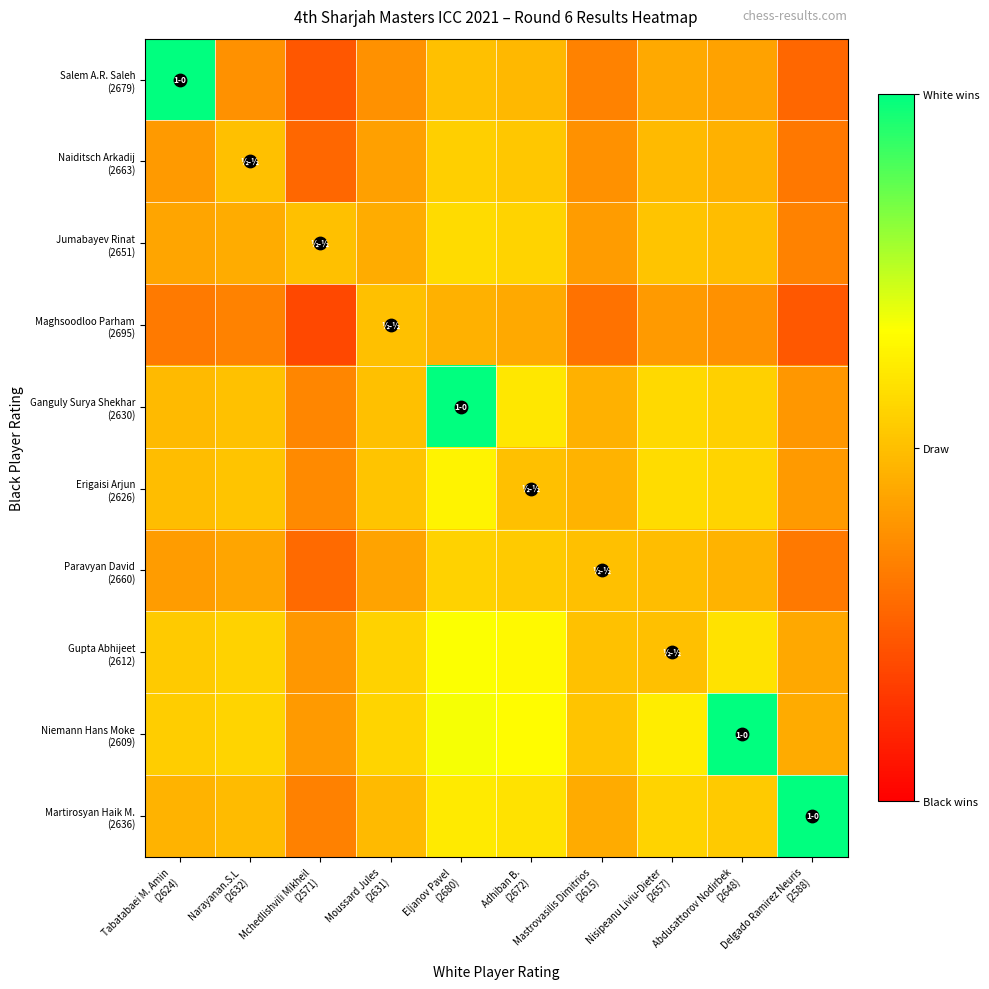

Which series has the largest total across all categories?

Niemann Hans Moke (2609)